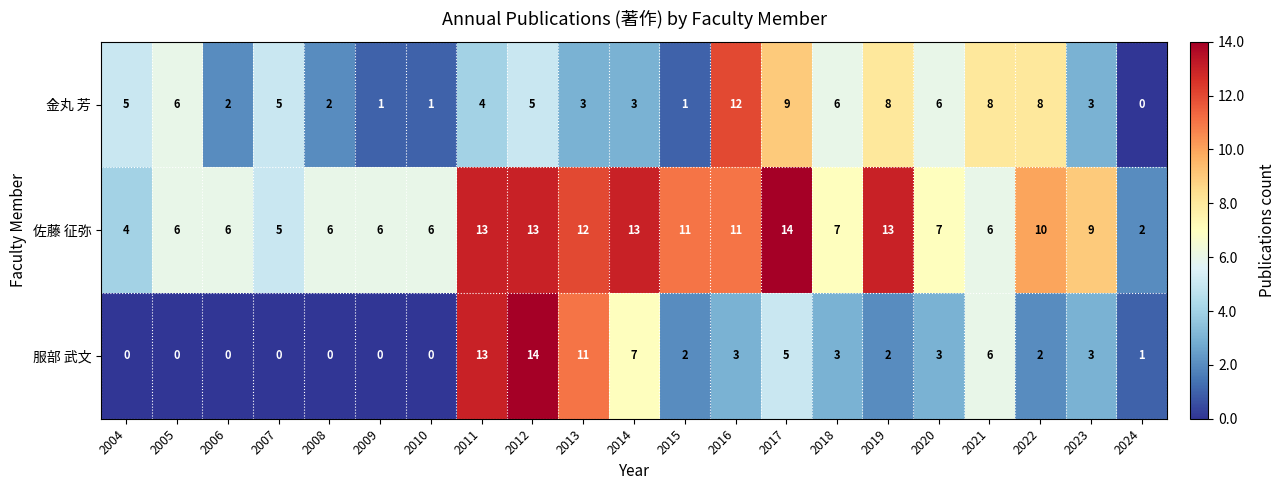

How many values in the 金丸 芳 series are below 5?

10